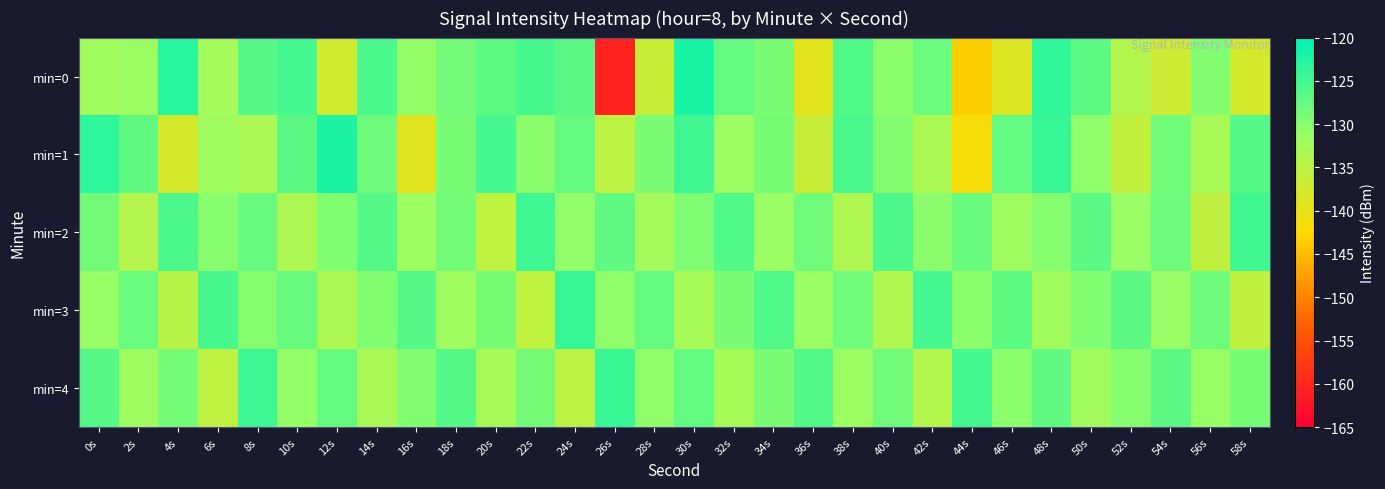

Reading left to right, what are all the values shown in this chart?

min=0: 0s=-132.2	2s=-131.6	4s=-123.1	6s=-132.3	8s=-126.5	10s=-125.1	12s=-137.2	14s=-125.8	16s=-131.0	18s=-128.6	20s=-126.9	22s=-125.4	24s=-126.8	26s=-160.6	28s=-136.4	30s=-121.9	32s=-127.4	34s=-129.1	36s=-139.3	38s=-126.0	40s=-130.4	42s=-127.9	44s=-143.3	46s=-138.7	48s=-123.5	50s=-126.9	52s=-133.9	54s=-137.0	56s=-129.8	58s=-137.8
min=1: 0s=-123.4	2s=-127.1	4s=-137.9	6s=-132.0	8s=-133.3	10s=-126.8	12s=-122.3	14s=-128.1	16s=-139.0	18s=-128.8	20s=-125.1	22s=-130.2	24s=-127.5	26s=-135.0	28s=-129.3	30s=-124.8	32s=-131.7	34s=-128.9	36s=-136.4	38s=-125.6	40s=-129.8	42s=-133.2	44s=-141.5	46s=-127.3	48s=-124.1	50s=-130.7	52s=-135.8	54s=-128.4	56s=-132.9	58s=-126.2
min=2: 0s=-128.5	2s=-134.2	4s=-125.8	6s=-130.1	8s=-127.7	10s=-133.4	12s=-129.6	14s=-126.3	16s=-131.9	18s=-128.7	20s=-135.3	22s=-124.6	24s=-130.8	26s=-127.2	28s=-132.6	30s=-129.4	32s=-126.1	34s=-131.5	36s=-128.3	38s=-133.7	40s=-125.9	42s=-130.2	44s=-127.6	46s=-132.1	48s=-129.9	50s=-126.7	52s=-131.3	54s=-128.1	56s=-135.5	58s=-124.8
min=3: 0s=-131.2	2s=-127.8	4s=-134.6	6s=-125.4	8s=-130.0	10s=-127.6	12s=-133.2	14s=-129.8	16s=-126.4	18s=-132.0	20s=-128.8	22s=-135.4	24s=-124.2	26s=-130.6	28s=-127.4	30s=-132.8	32s=-129.2	34s=-126.0	36s=-131.6	38s=-128.4	40s=-133.8	42s=-125.2	44s=-130.4	46s=-127.0	48s=-132.2	50s=-129.6	52s=-126.8	54s=-131.4	56s=-128.2	58s=-135.6
min=4: 0s=-126.5	2s=-132.1	4s=-128.7	6s=-135.3	8s=-124.5	10s=-130.9	12s=-127.5	14s=-133.1	16s=-129.7	18s=-126.3	20s=-132.9	22s=-128.5	24s=-135.1	26s=-124.3	28s=-130.7	30s=-127.3	32s=-132.7	34s=-129.3	36s=-126.1	38s=-131.7	40s=-128.3	42s=-133.9	44s=-125.1	46s=-130.5	48s=-127.1	50s=-132.3	52s=-129.9	54s=-126.7	56s=-131.1	58s=-128.9